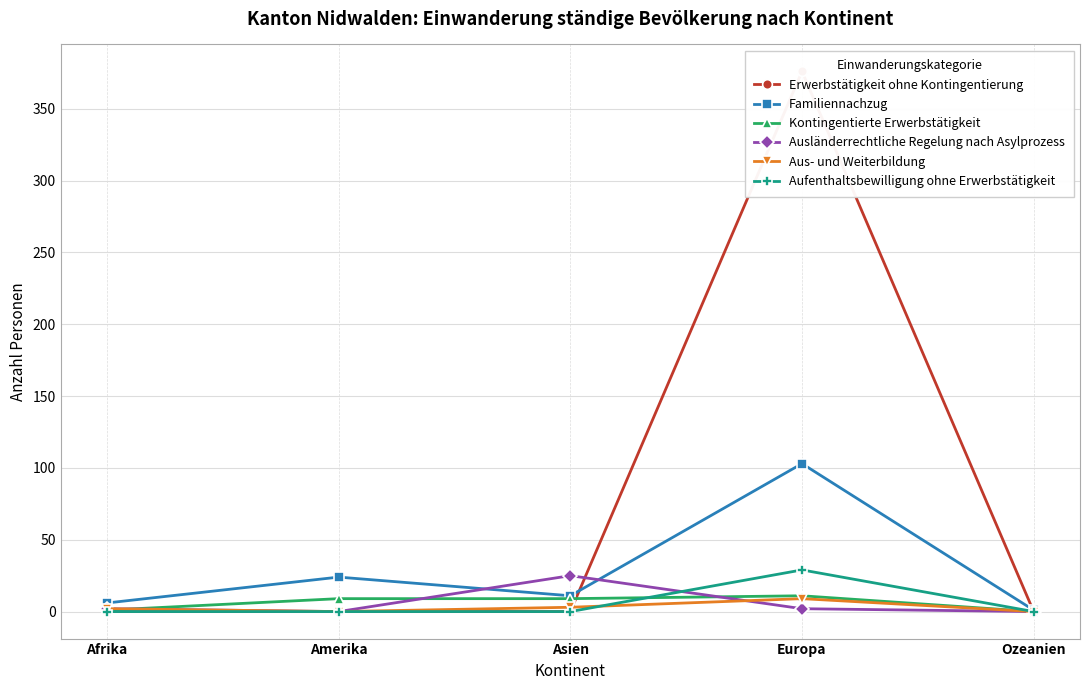

The Ausländerrechtliche Regelung nach Asylprozess series shows 0 at Amerika. True or false?

True